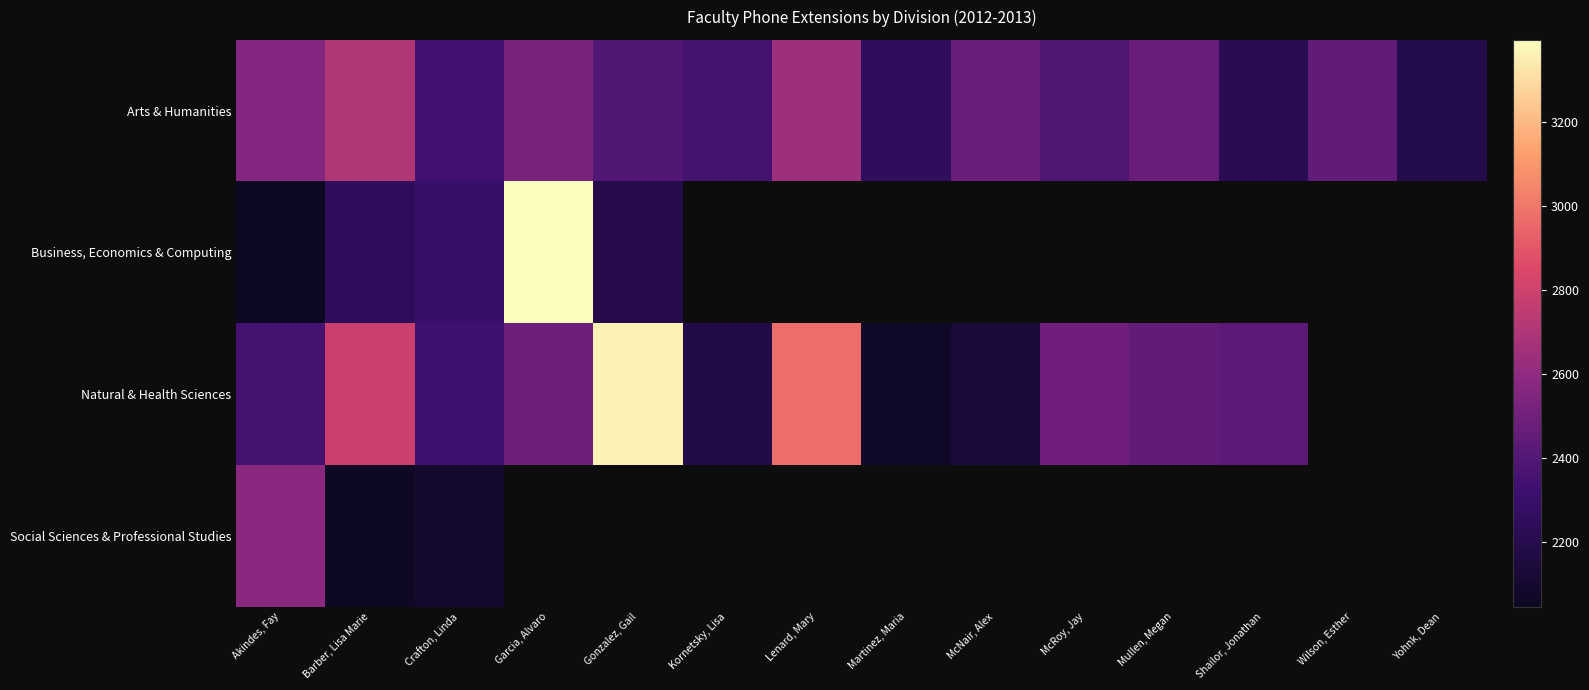

How many series are shown in this chart?

4